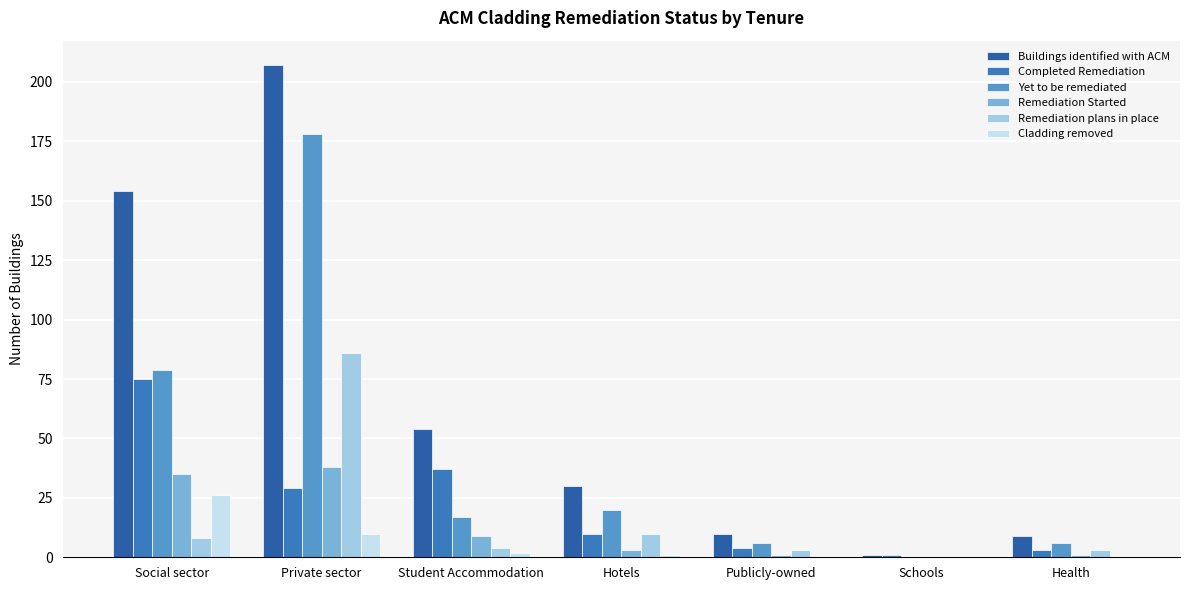

Which series has the largest total across all categories?

Buildings identified with ACM